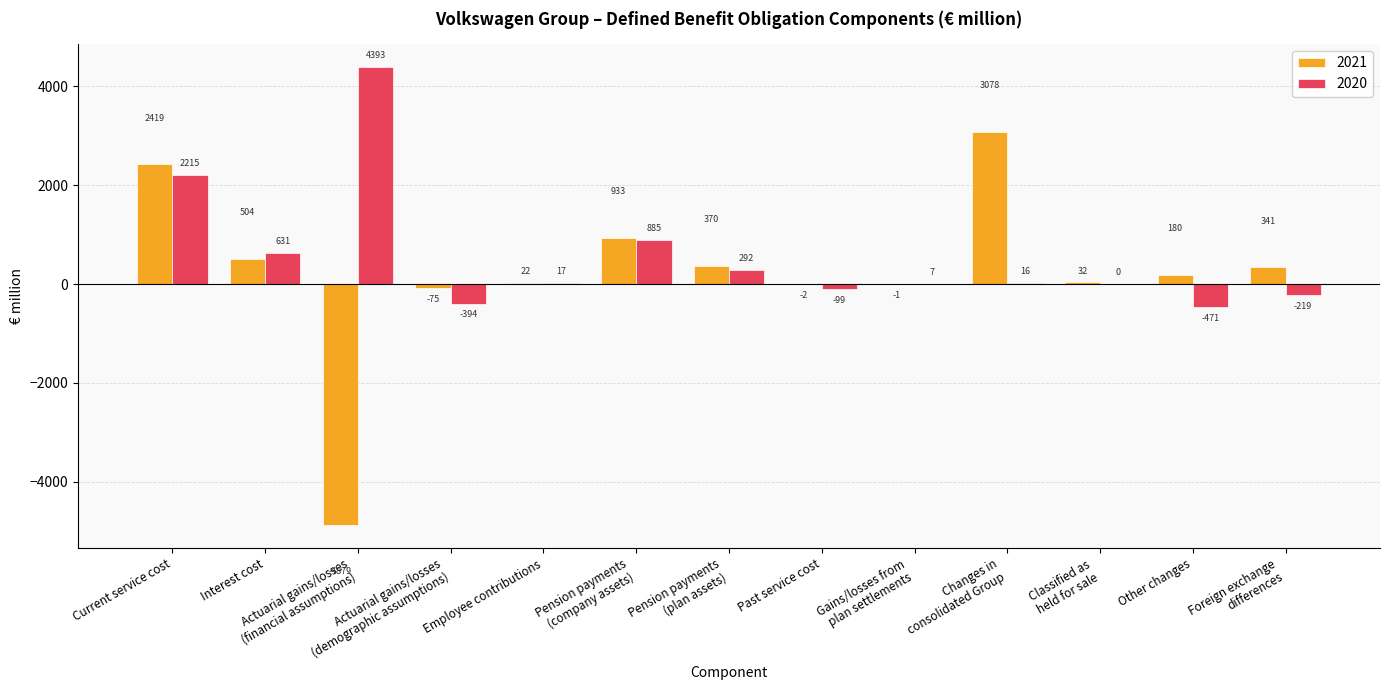

What are all the series names shown in the legend?

2021, 2020